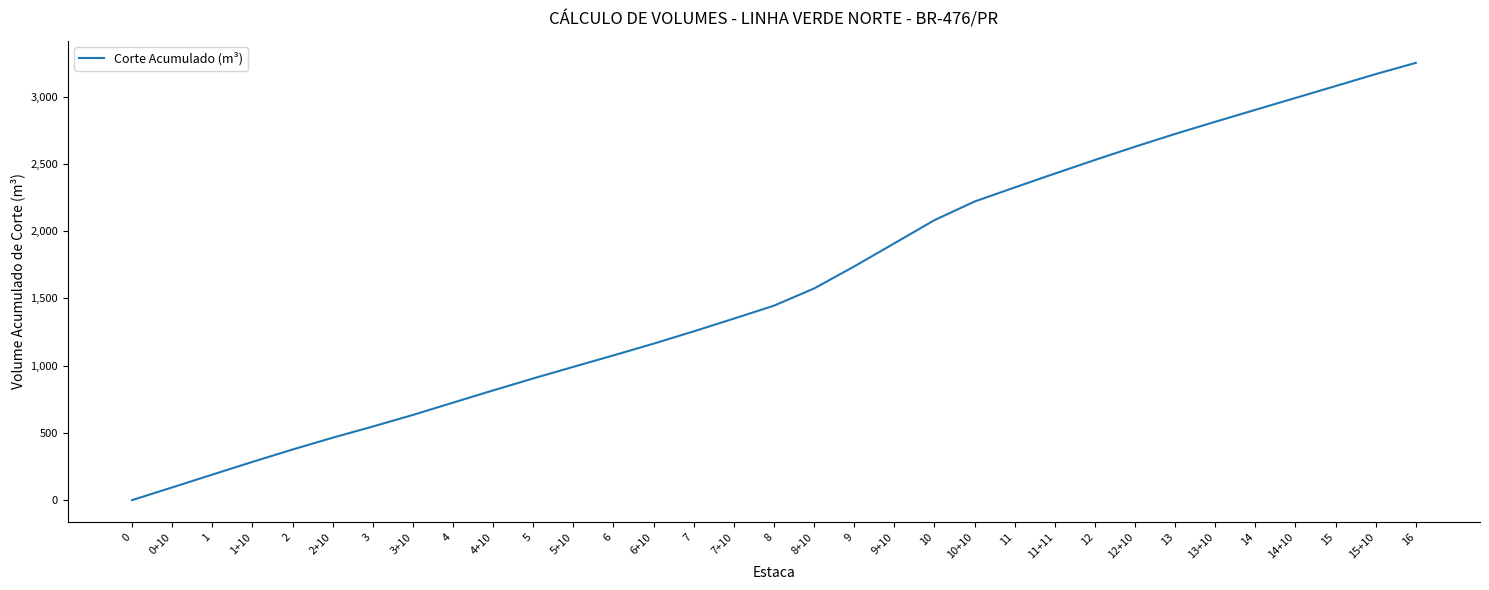

What is the difference between the maximum and minimum values?

3250.9